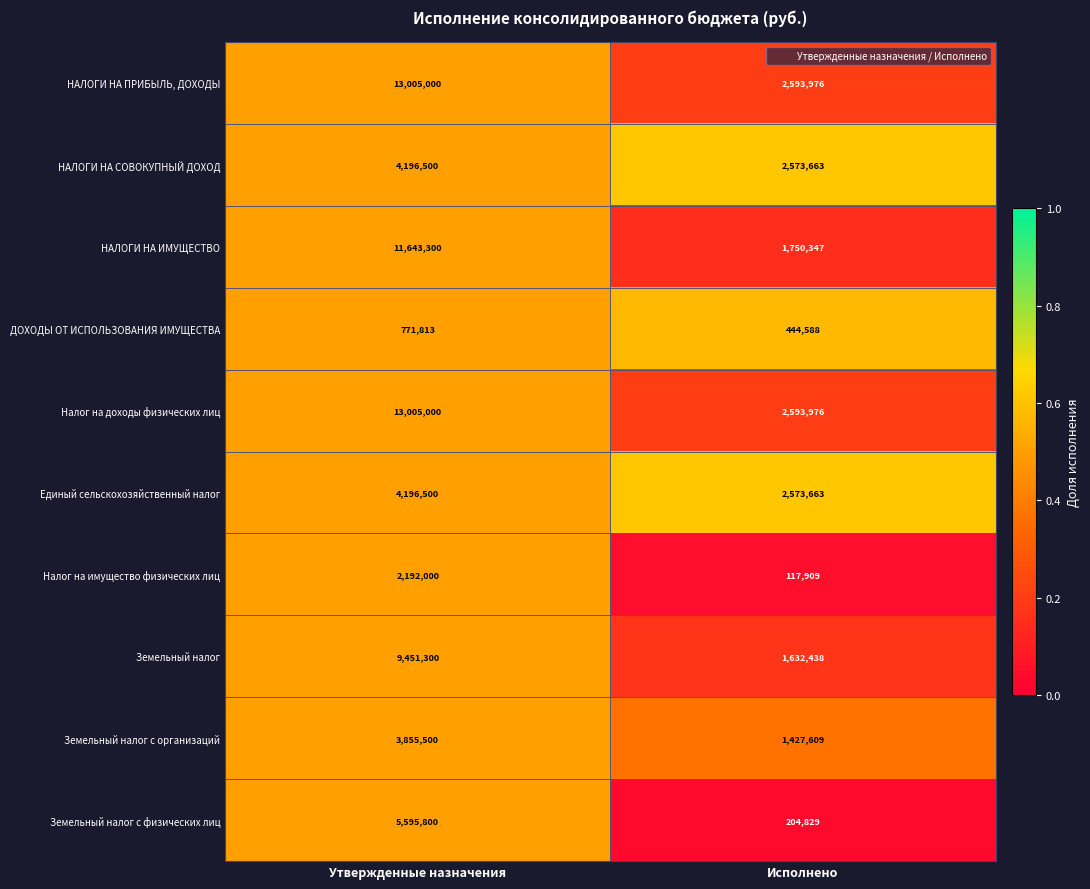

Which category has the lowest value across all series?

Исполнено